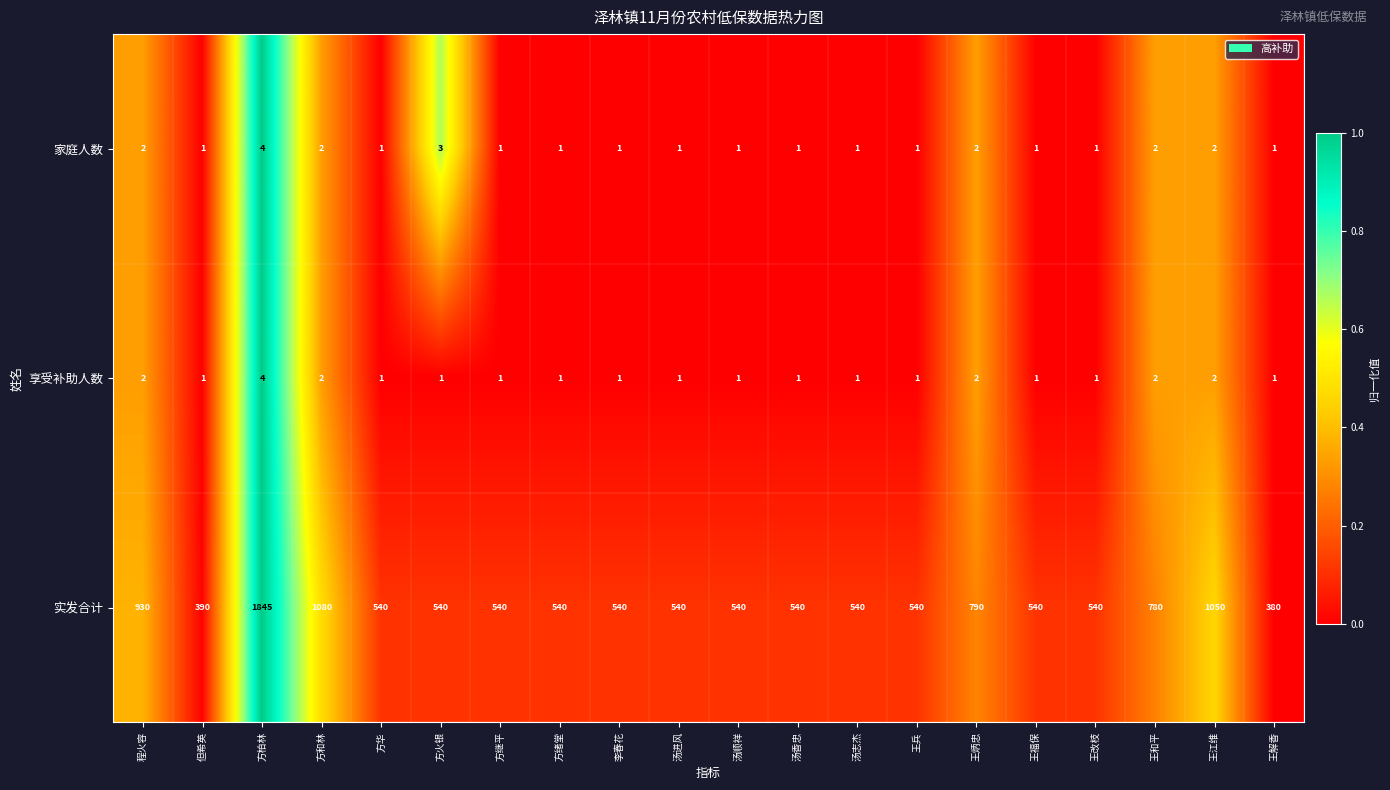

Which series has the largest range (max minus min)?

实发合计